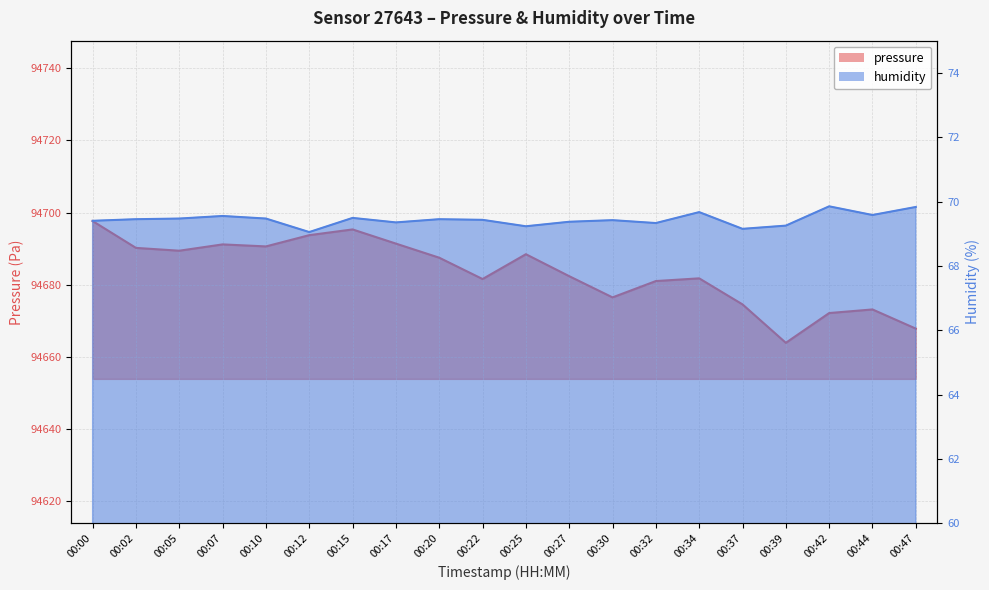

The value of humidity at 00:22 is 116.4. True or false?

False